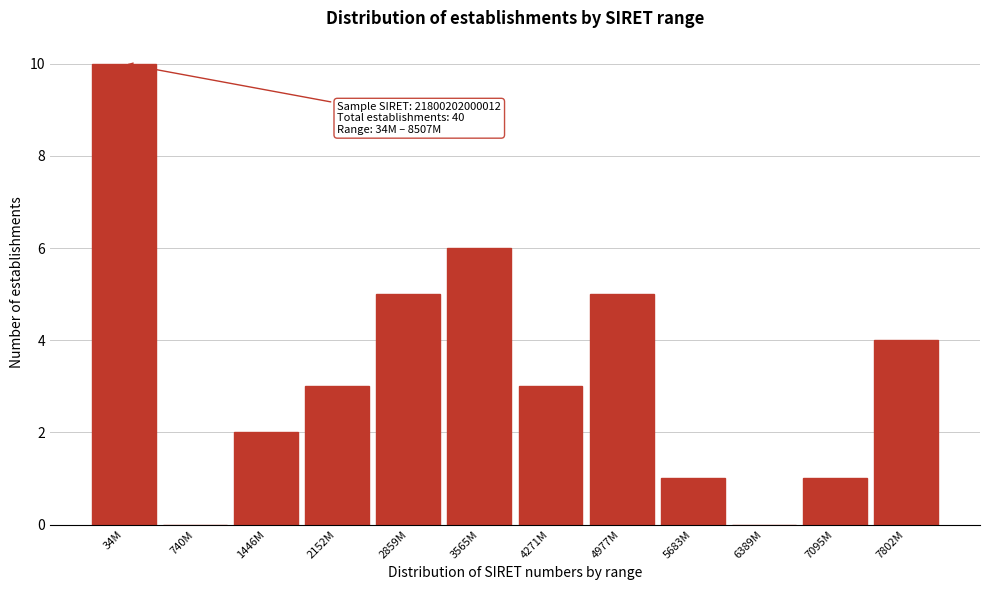

Reading left to right, what are all the values shown in this chart?

34M=10	740M=0	1446M=2	2152M=3	2859M=5	3565M=6	4271M=3	4977M=5	5683M=1	6389M=0	7095M=1	7802M=4